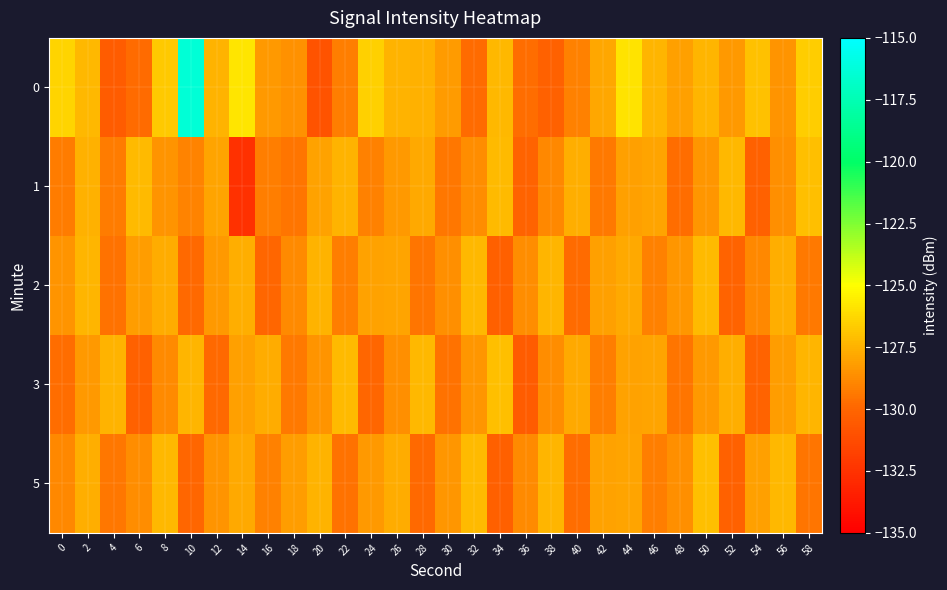

What is the spread (max minus min) of values at 10?

13.7